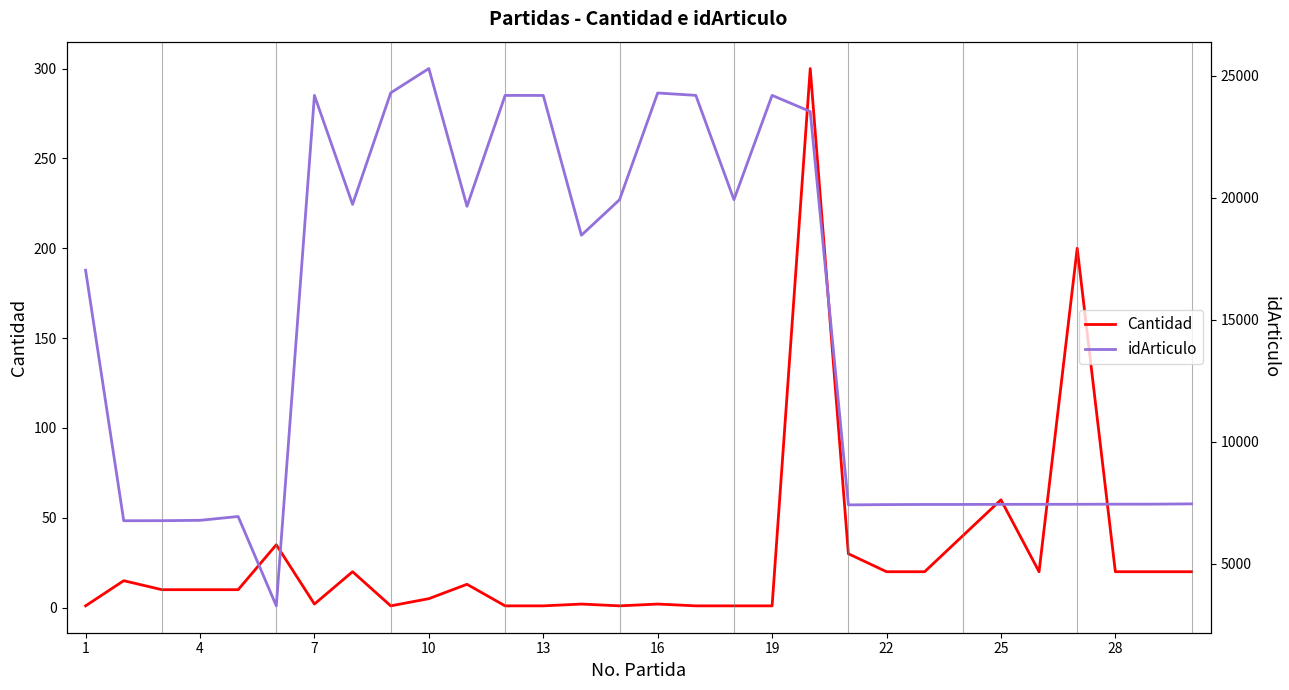

How many interior local peaks does the Cantidad series have?

9